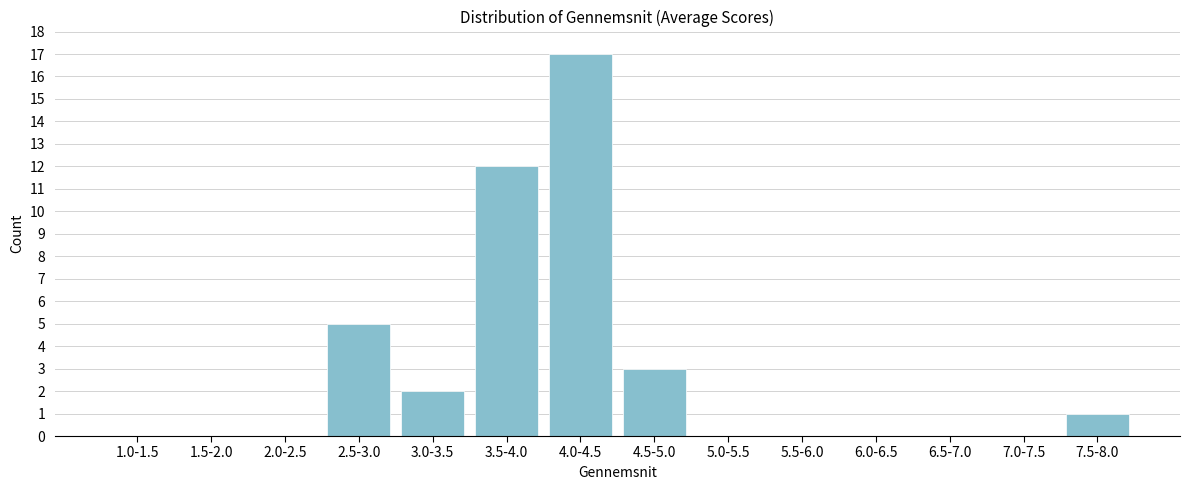

Reading right to left, what are all the values shown in this chart?

7.5-8.0=1	7.0-7.5=0	6.5-7.0=0	6.0-6.5=0	5.5-6.0=0	5.0-5.5=0	4.5-5.0=3	4.0-4.5=17	3.5-4.0=12	3.0-3.5=2	2.5-3.0=5	2.0-2.5=0	1.5-2.0=0	1.0-1.5=0